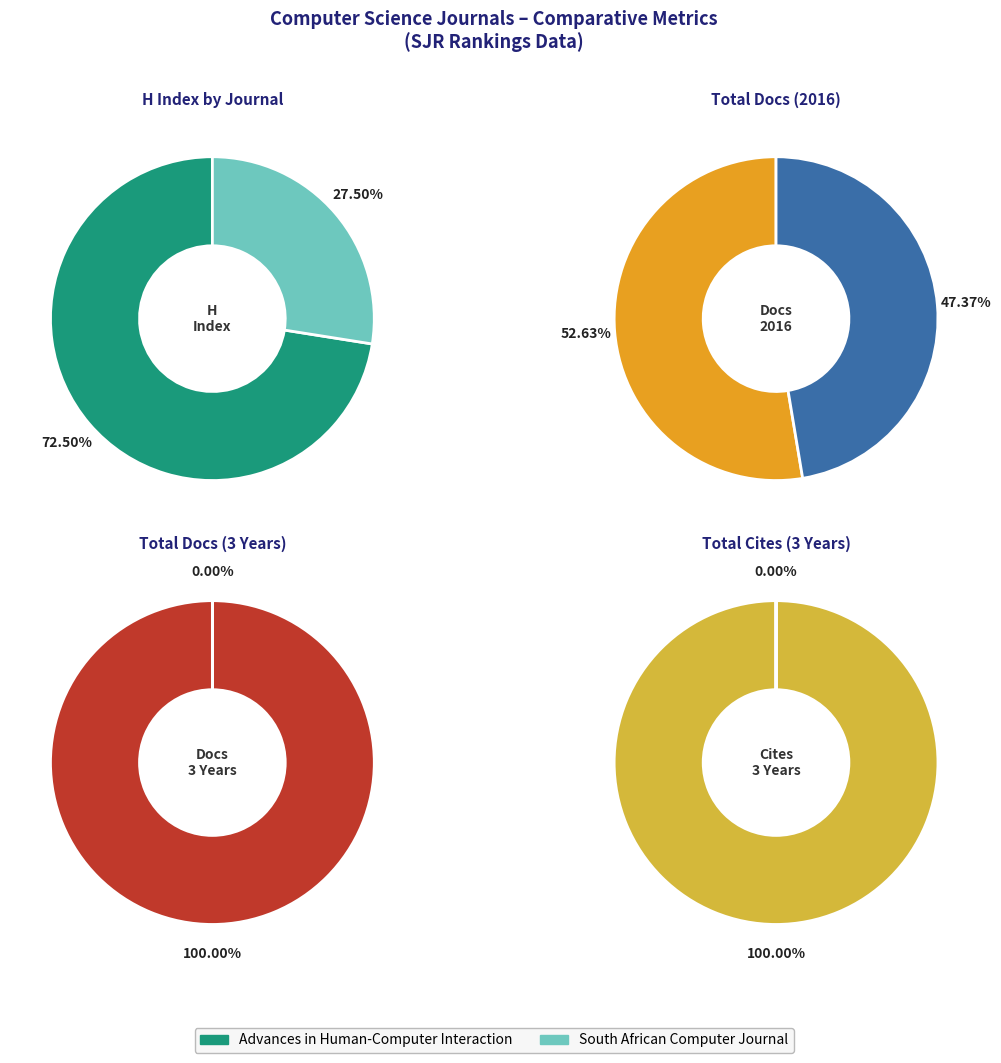

What is the largest slice in the pie chart?

Advances in Human-Computer Interaction